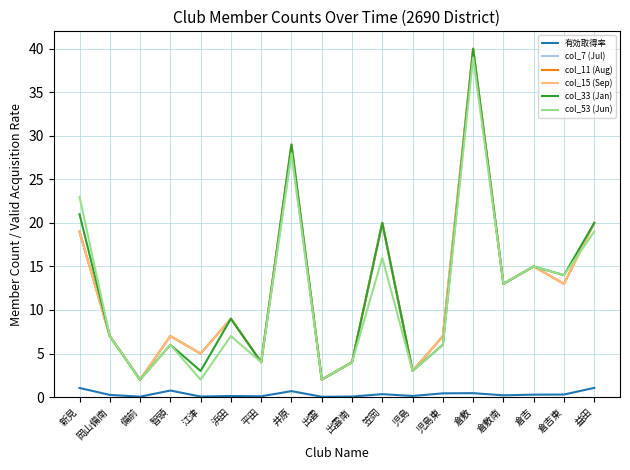

At which category does col_15 (Sep) reach its first local peak?

智頭